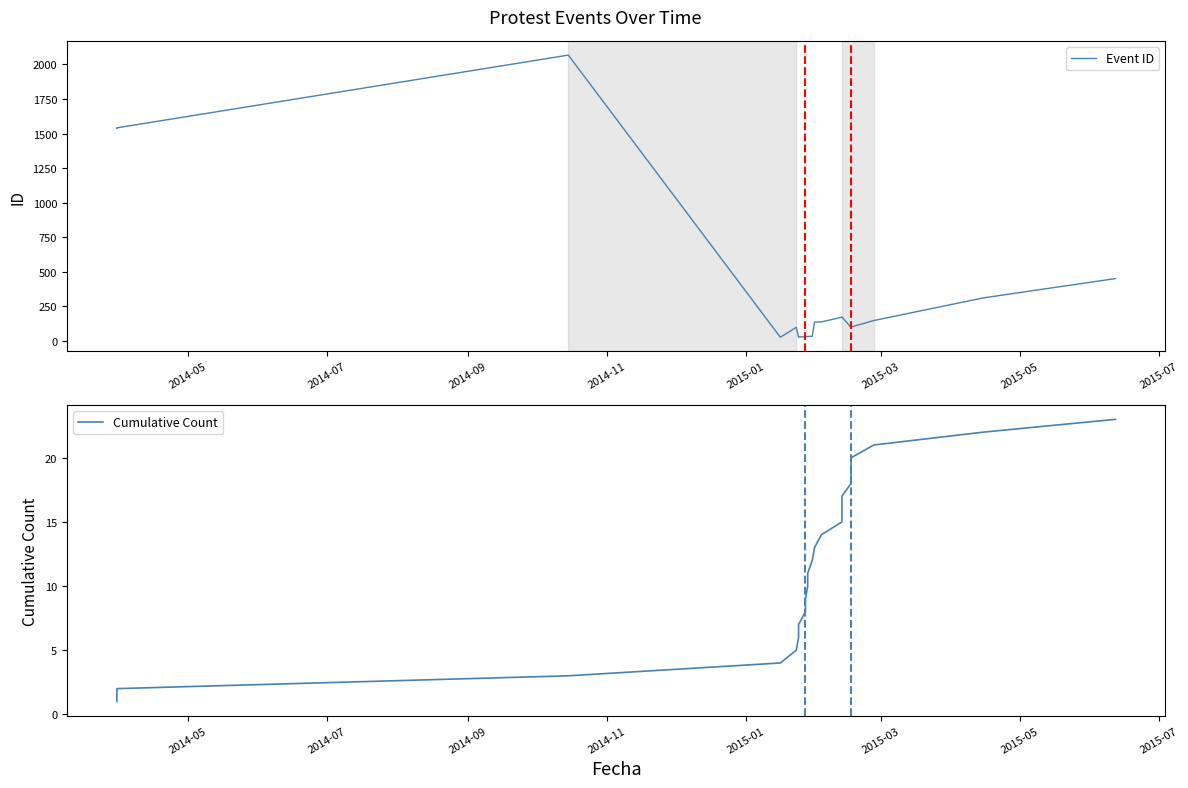

True or false: Event ID and Cumulative Count cross at least once.

False